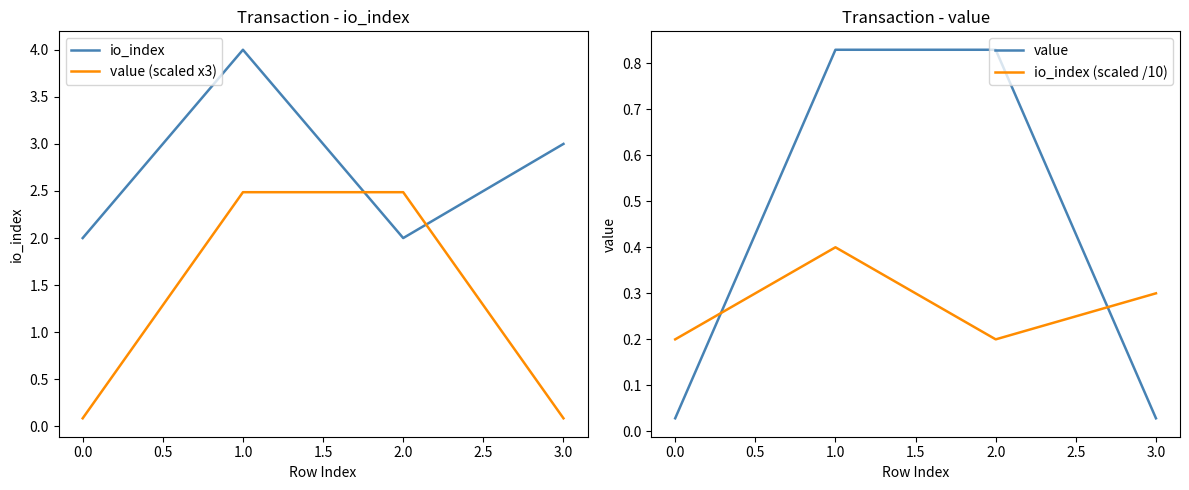

How many times do value (scaled x3) and io_index cross each other?

2